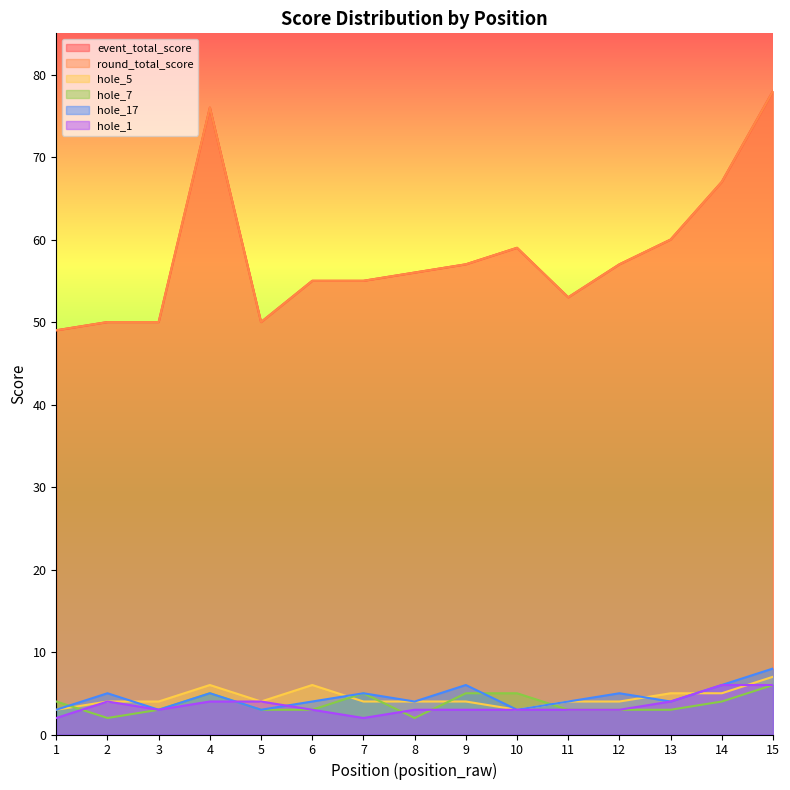

How many lines are shown in the chart?

6